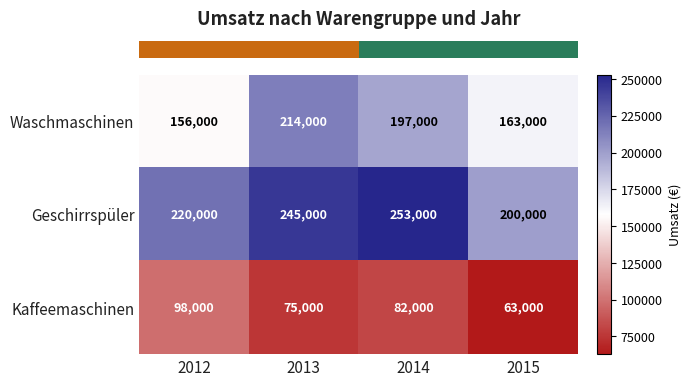

Which series has the widest spread of values?

Waschmaschinen